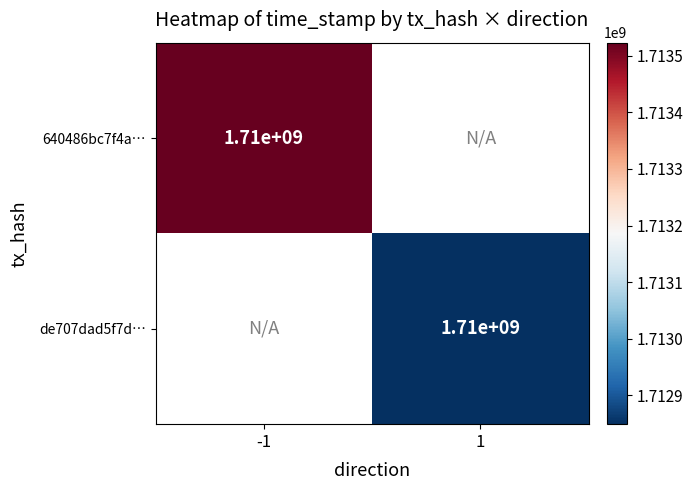

True or false: de707dad5f7d… has a value of 1710000000 at 1.

True